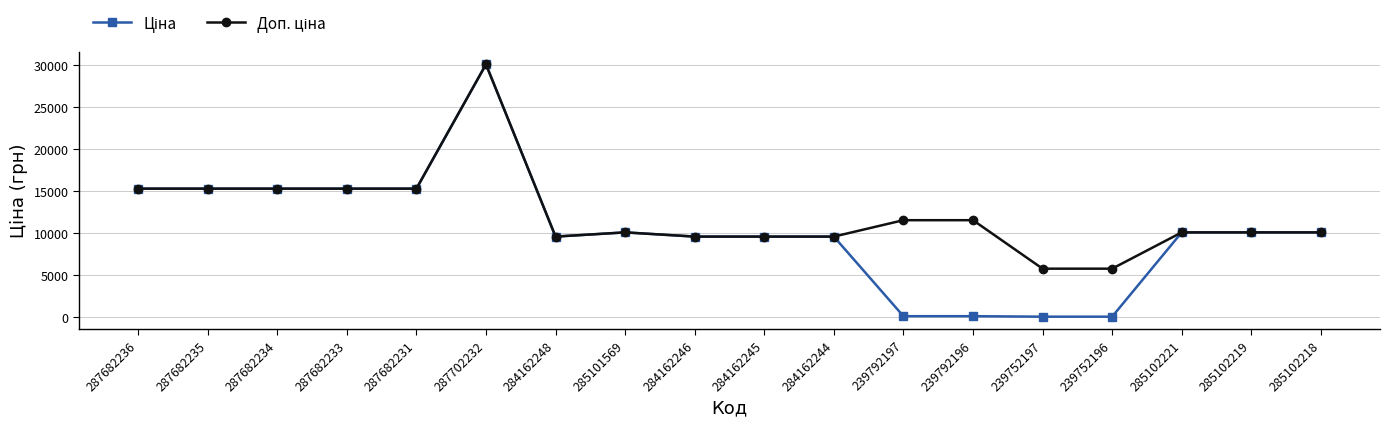

What is the label of the 5th point from the left?

287682231